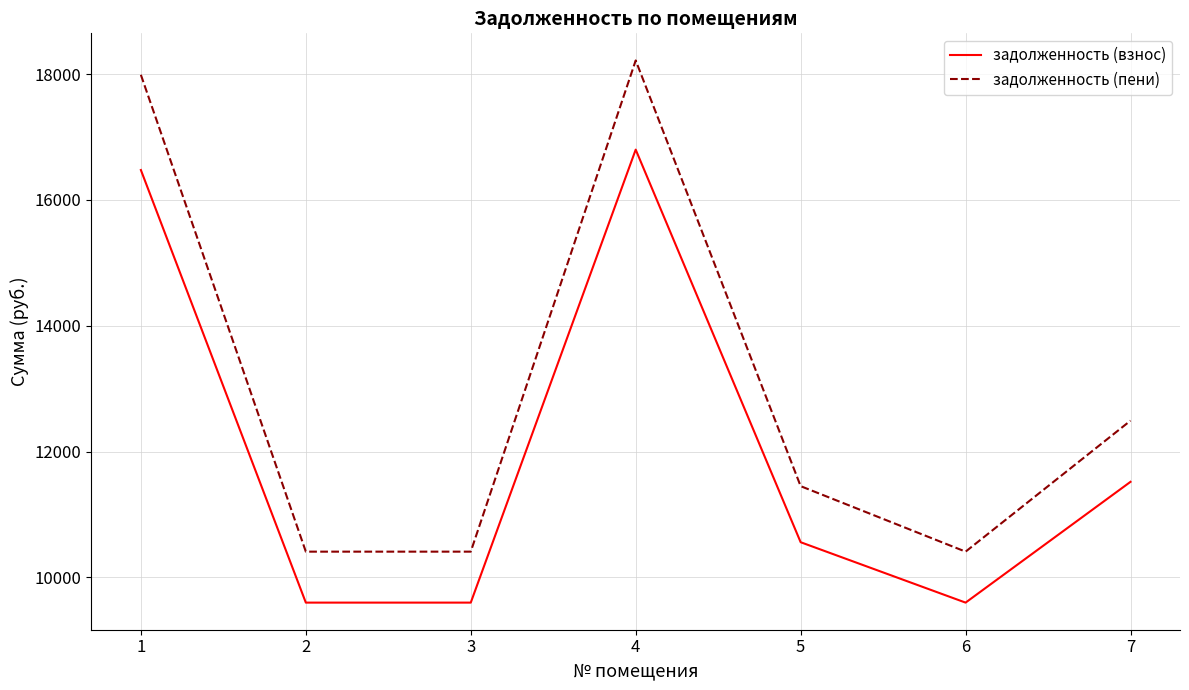

At which label is задолженность (пени) closest to 14313?

7